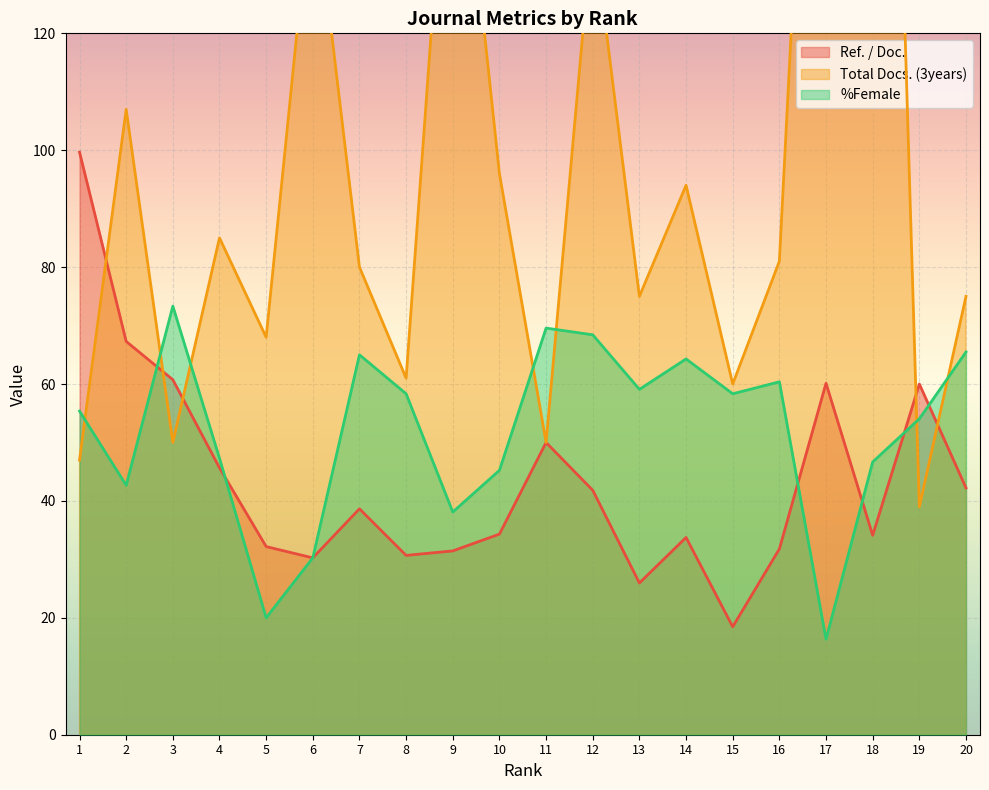

At which category is the sum across all series the highest?

18